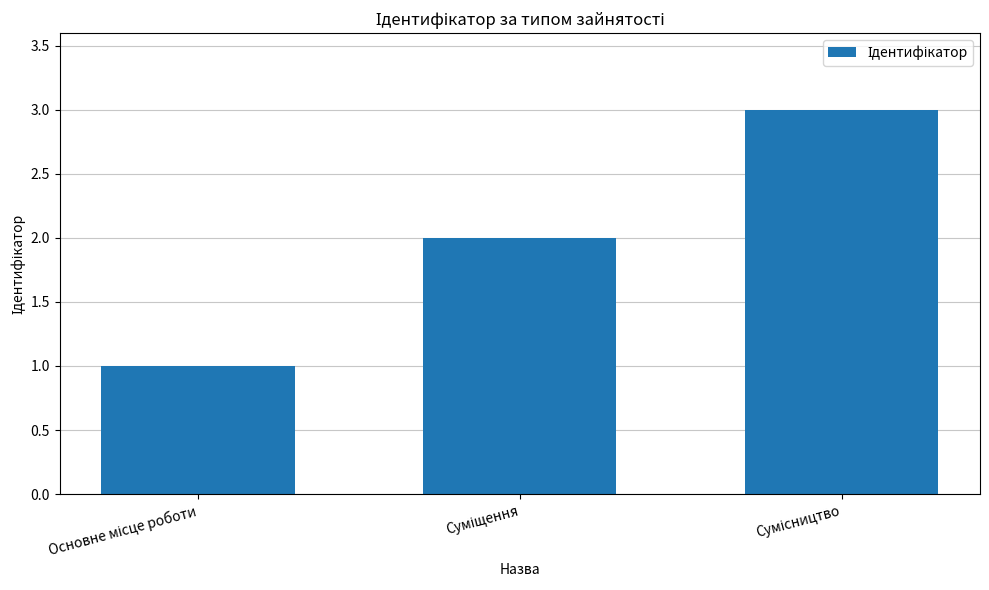

What is the sum of all values?

6